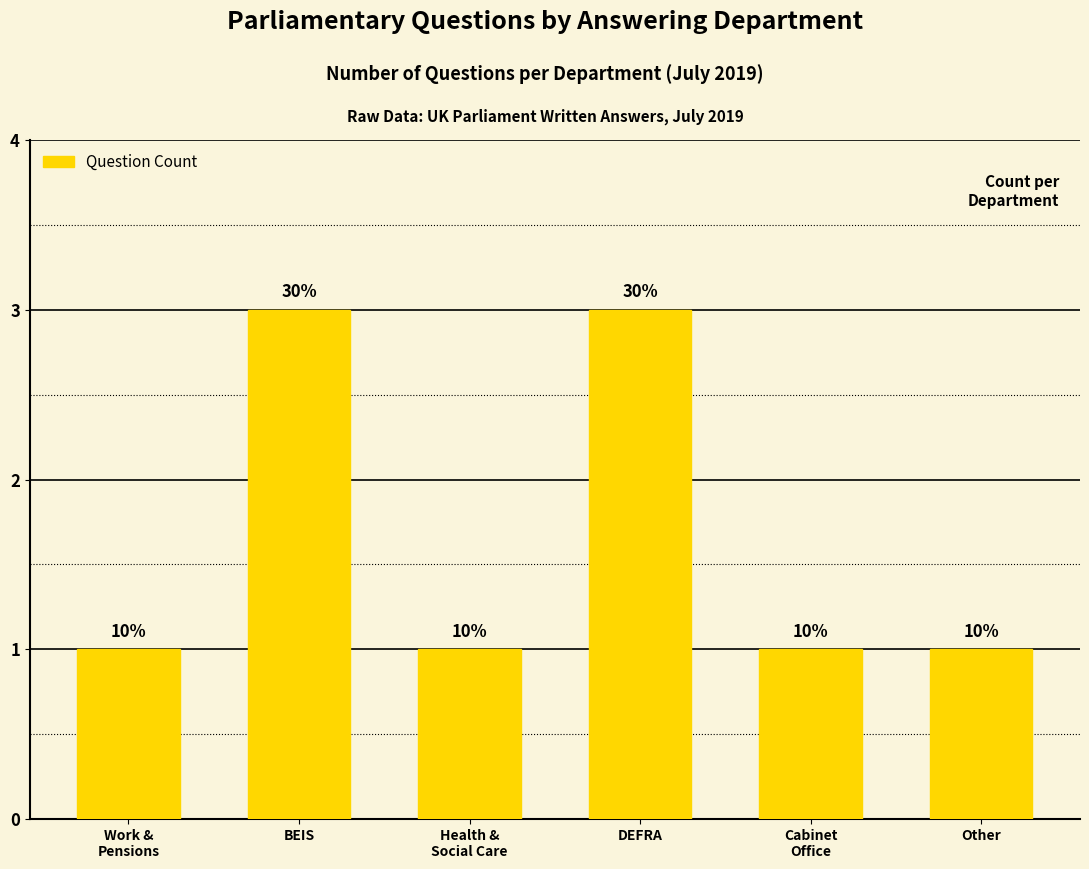

Does the chart contain any negative values?

No